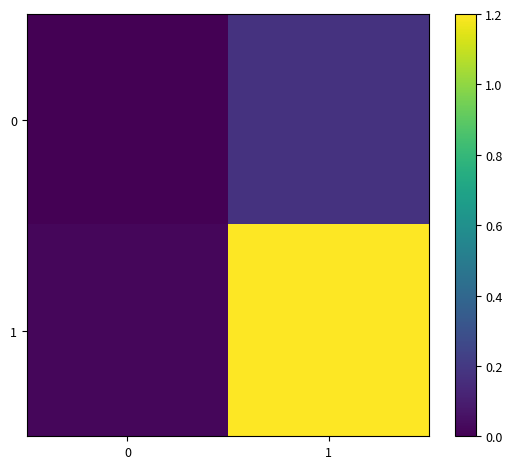

Reading right to left, transcribe all the data shown in this chart.

0: 1=0.2	0=-0.0
1: 1=1.2	0=0.0